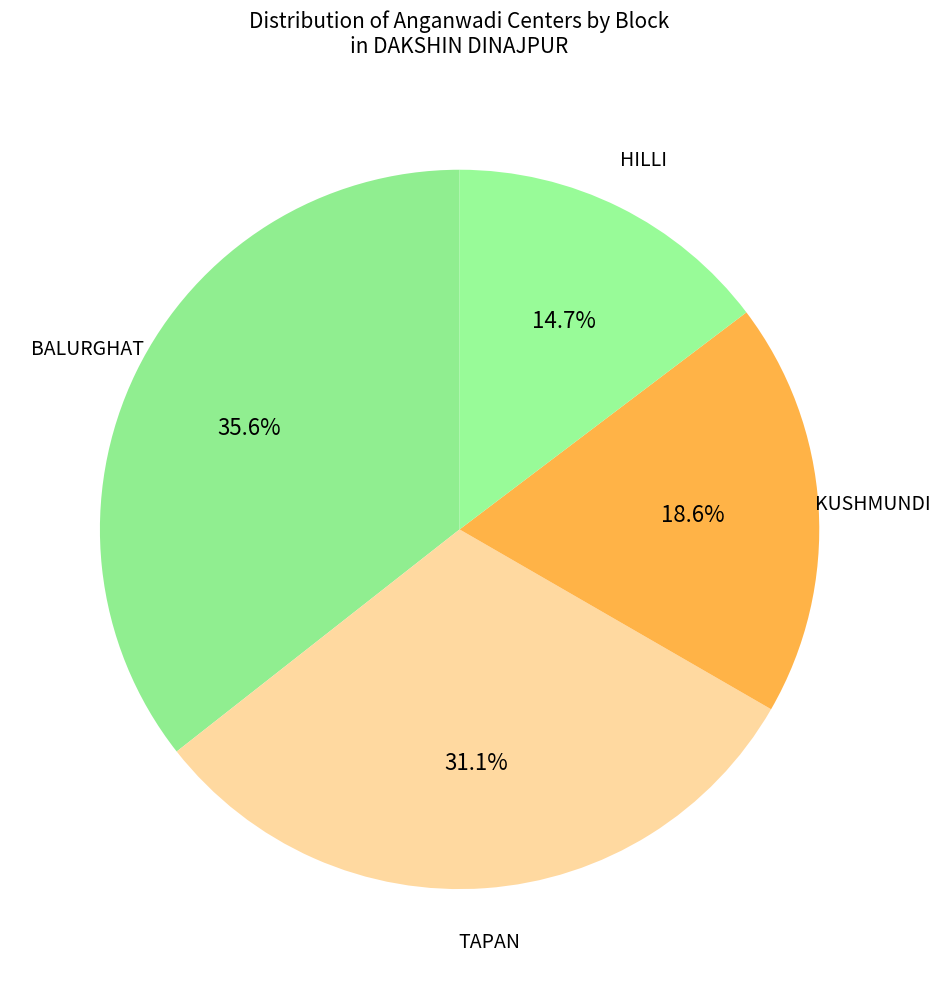

To the nearest percent, what is the average slice percentage?

25%